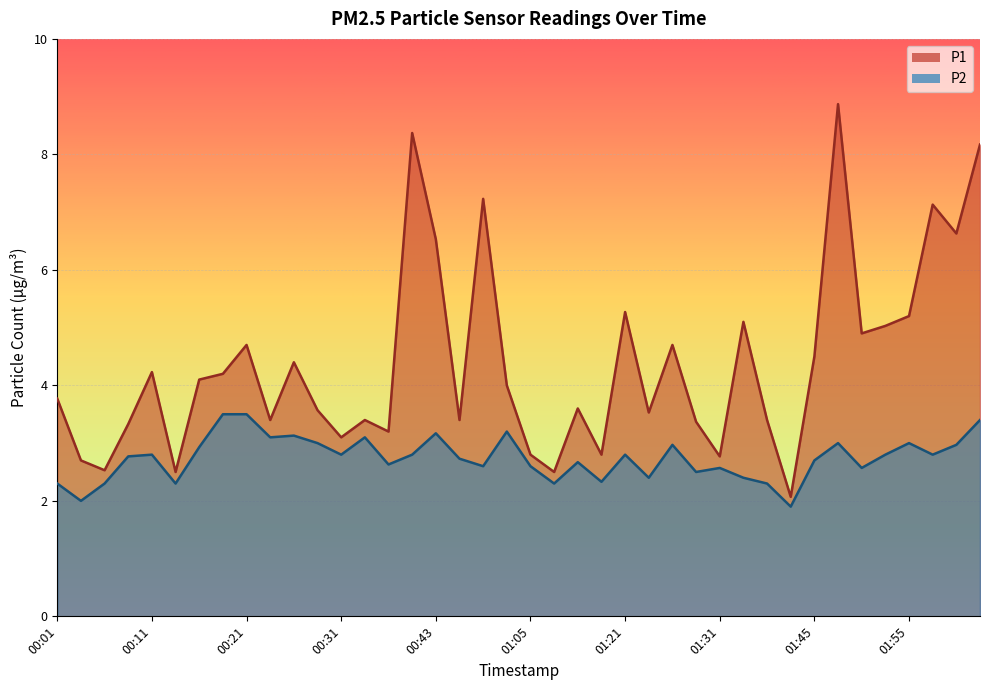

What is the maximum value shown in the chart?

8.9